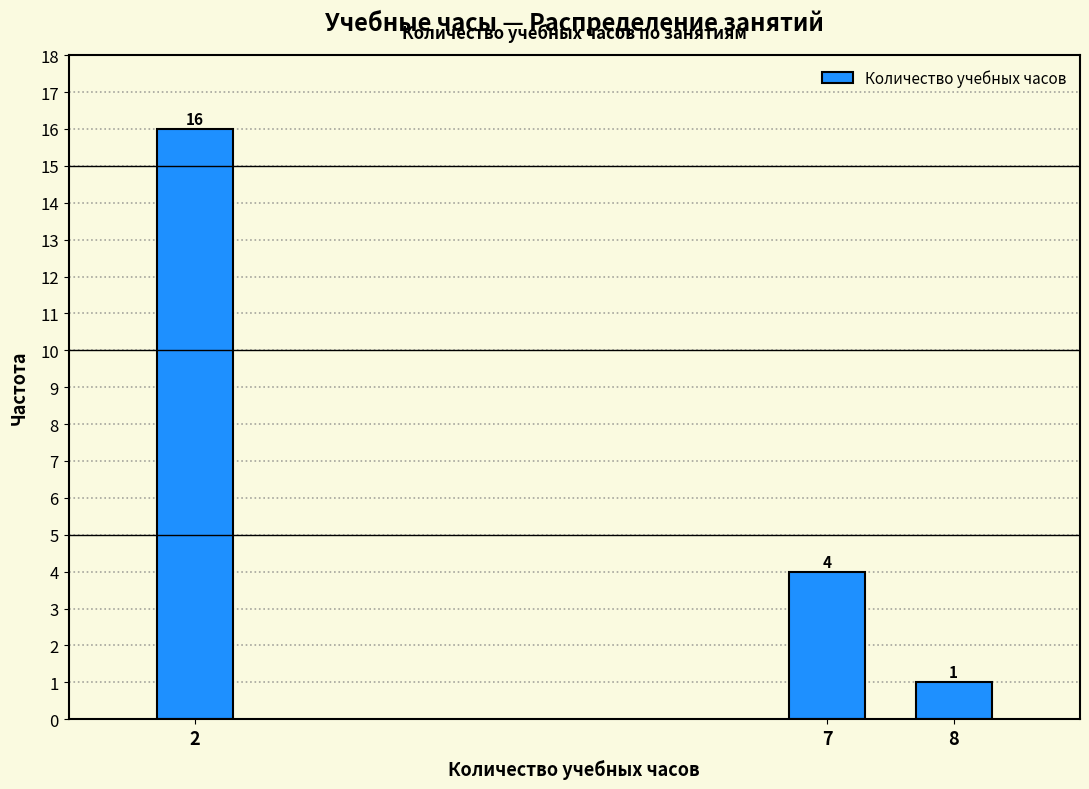

Reading left to right, what are all the values shown in this chart?

16	4	1